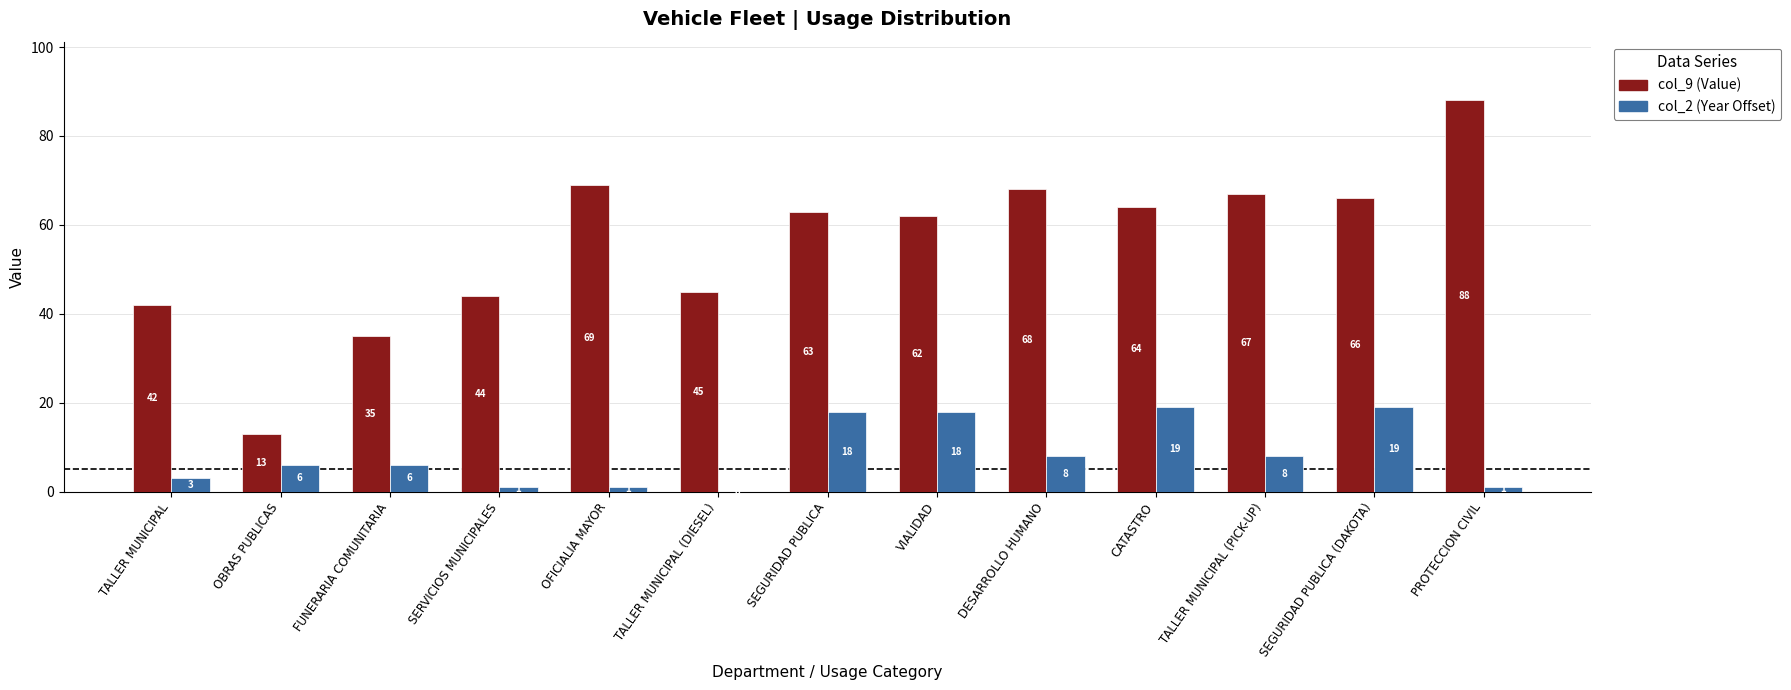

What is the sum of the col_9 (Value) values at TALLER MUNICIPAL (DIESEL) and DESARROLLO HUMANO?

113